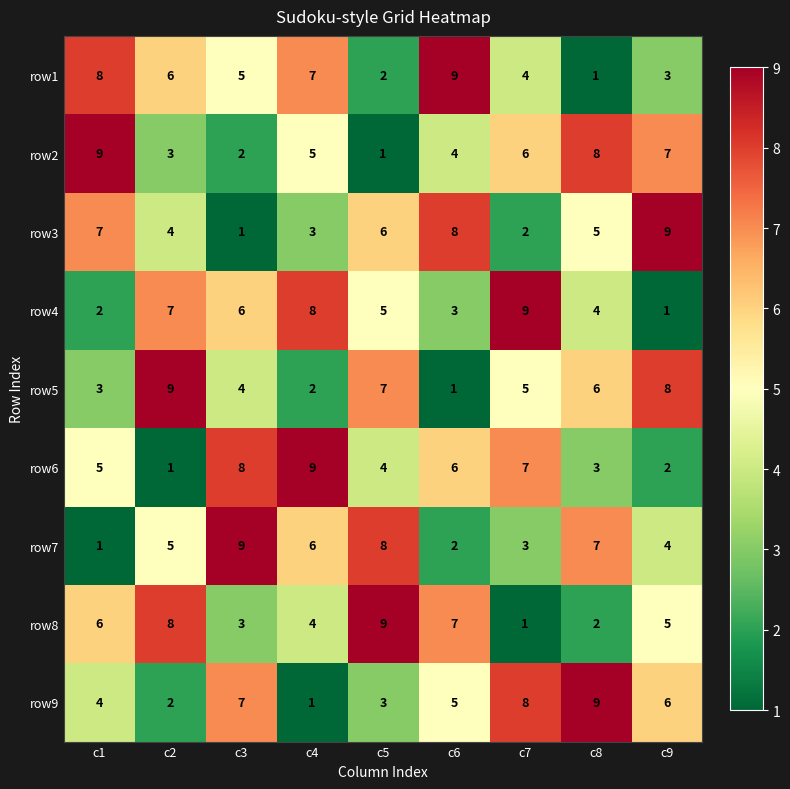

What is the sum of all row3 values?

45